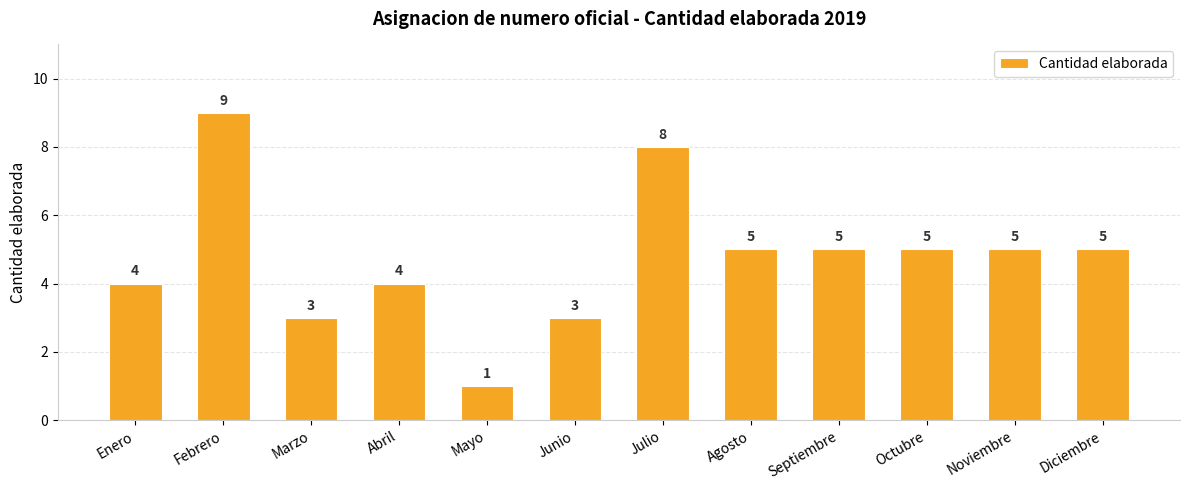

What position from the right is Noviembre?

2